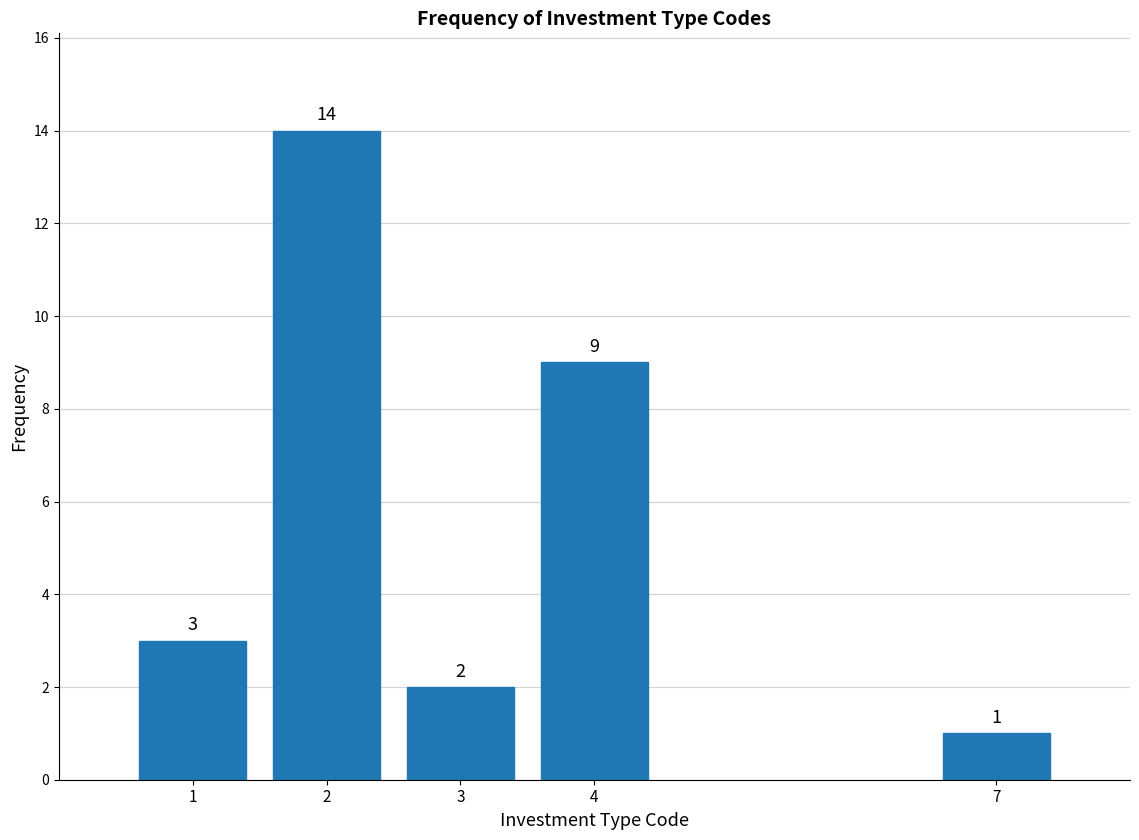

Reading left to right, transcribe all the data shown in this chart.

3	14	2	9	1